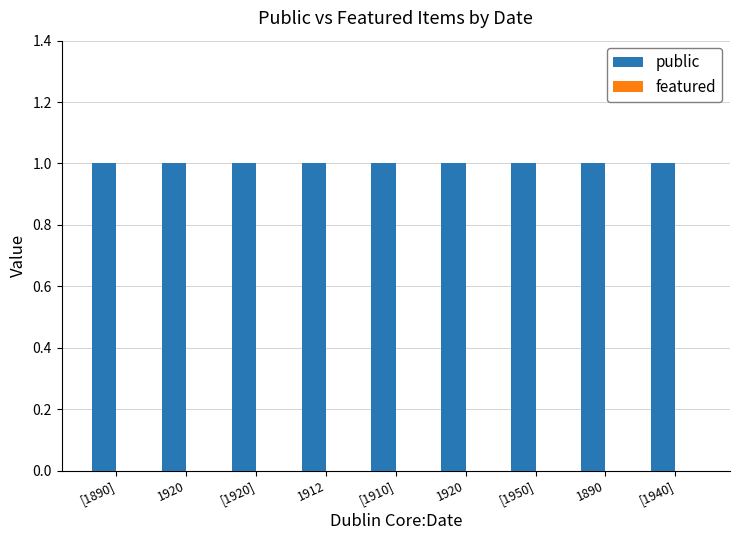

What is the spread (max minus min) of values at 1920?

1